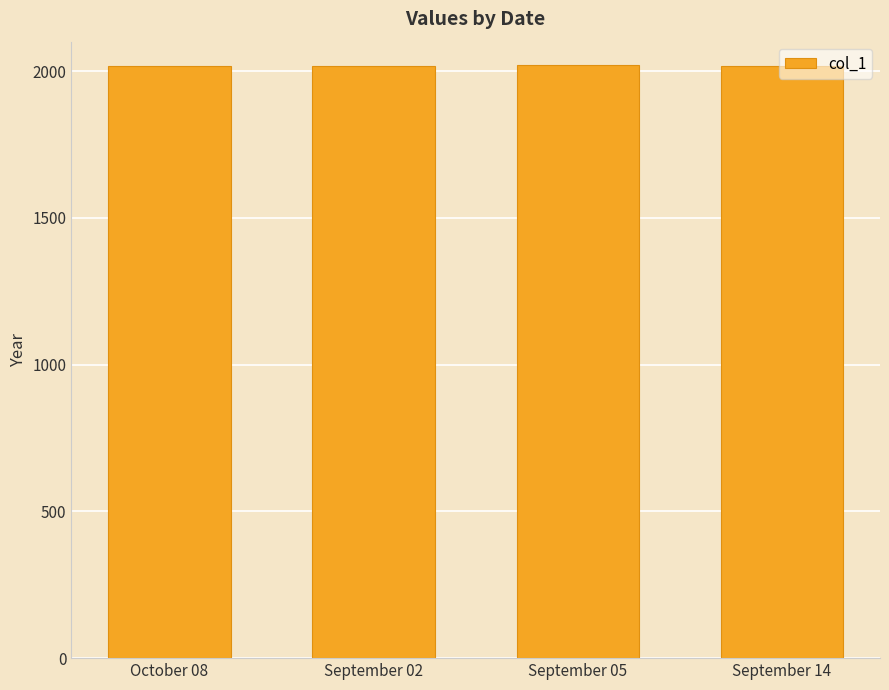

Are the bars grouped side by side (vs. stacked)?

No